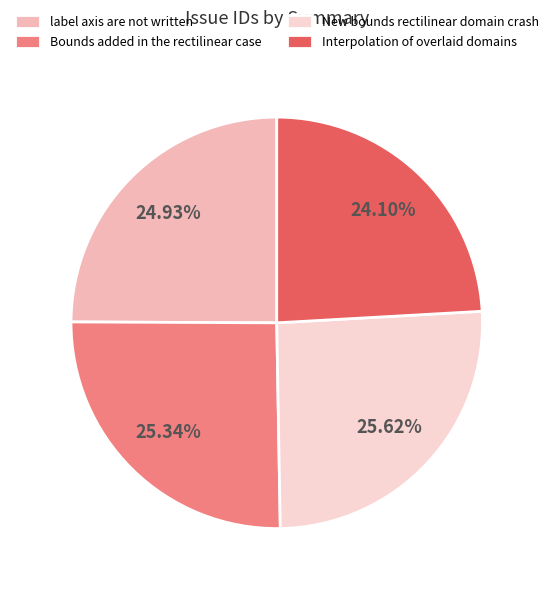

What percentage is NOT represented by Bounds added in the rectilinear case?

74.7%